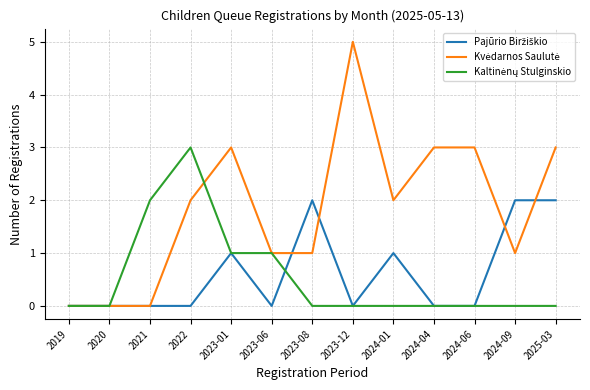

What is the total value across all series at 2024-04?

3